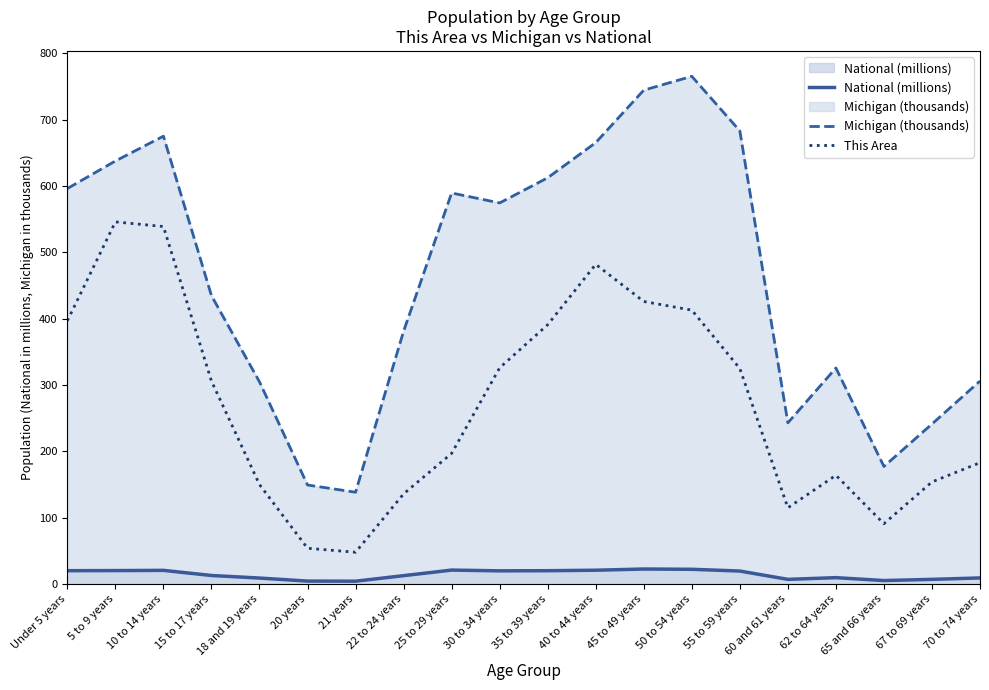

Which label corresponds to the largest value in the chart?

50 to 54 years